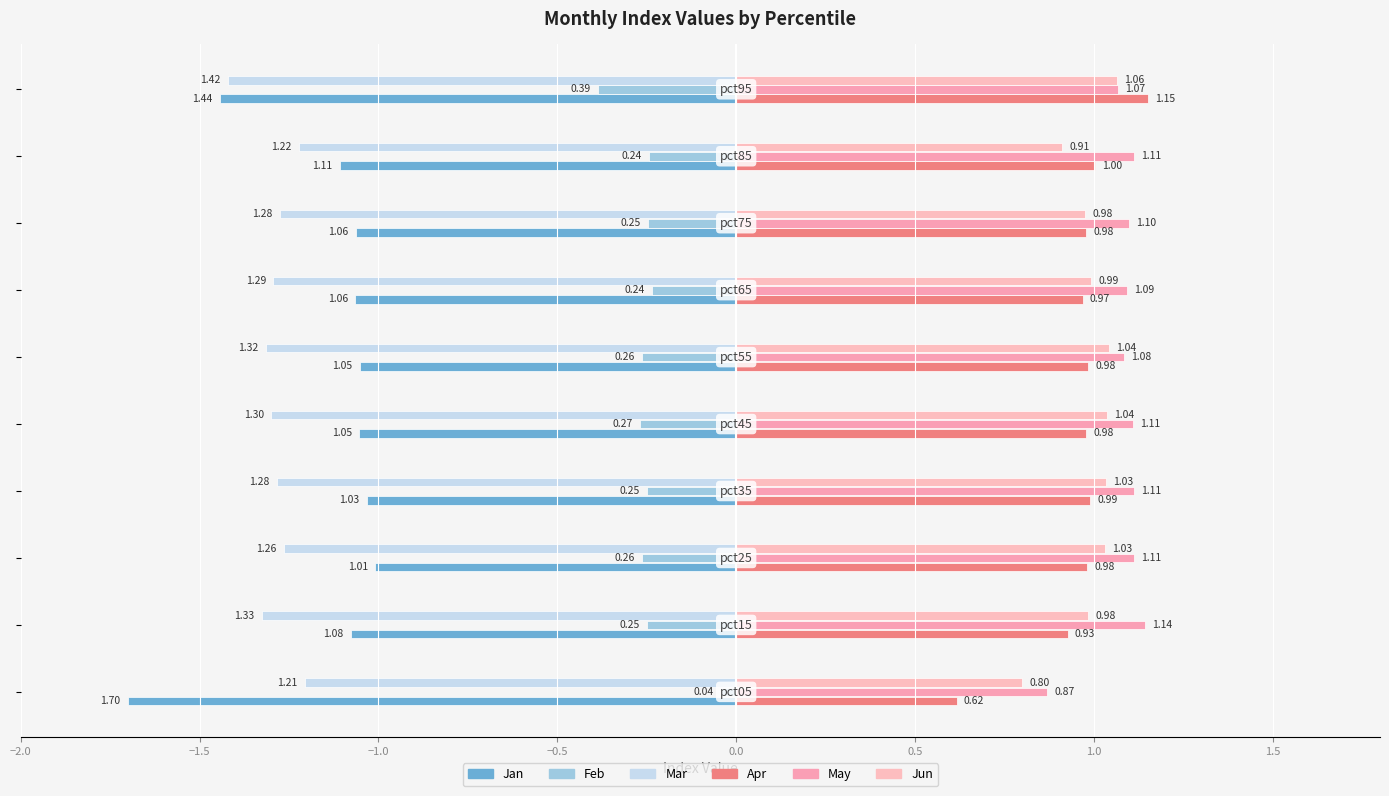

What is the difference between the maximum and second lowest values in the Jun series?

0.2